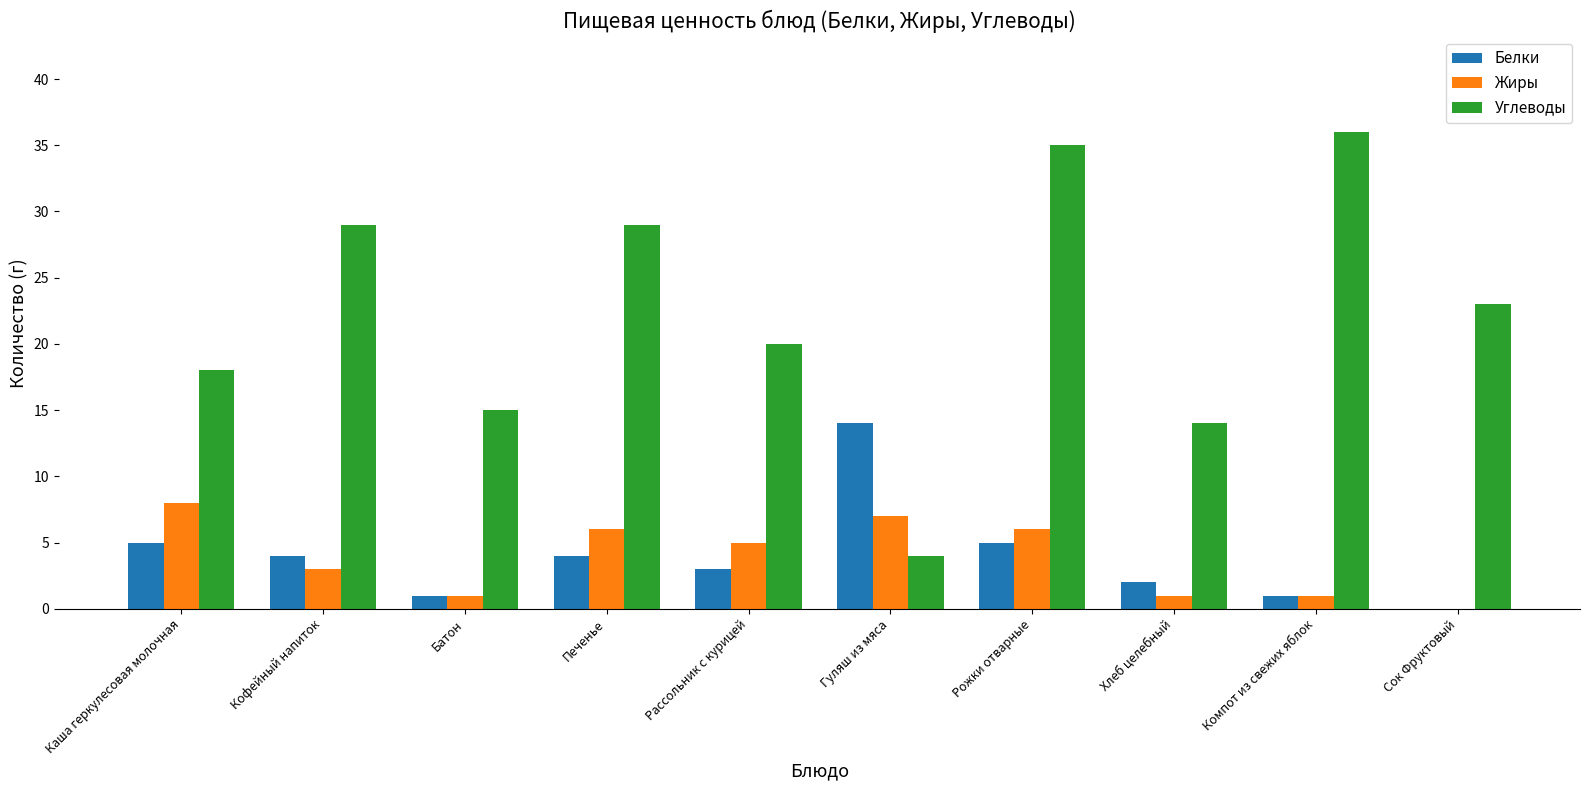

What is the total value across all series at Батон?

17